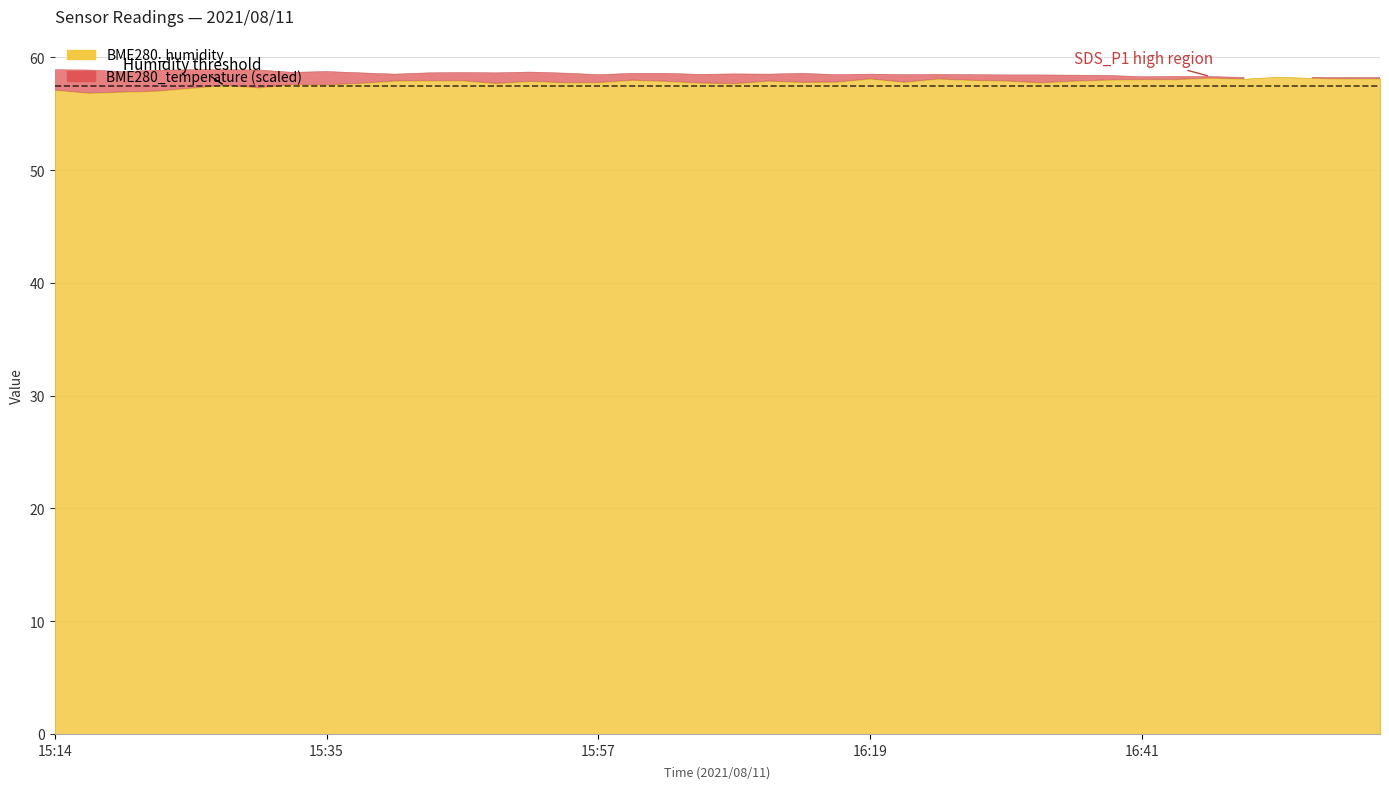

The value of BME280_humidity at 15:46 is 57.9. True or false?

True